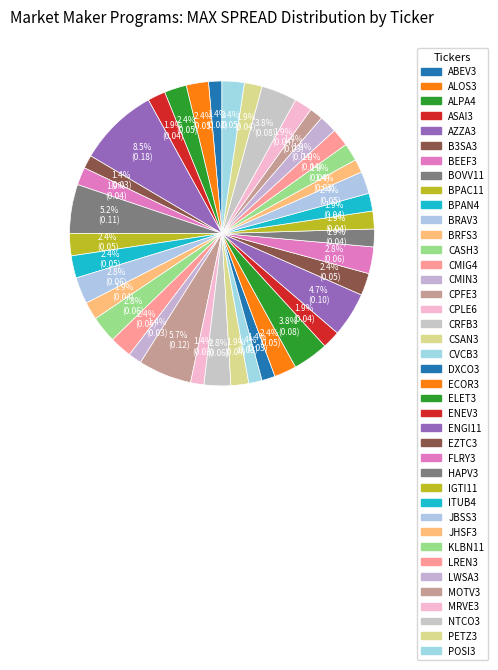

How many slices are in this pie chart?

40